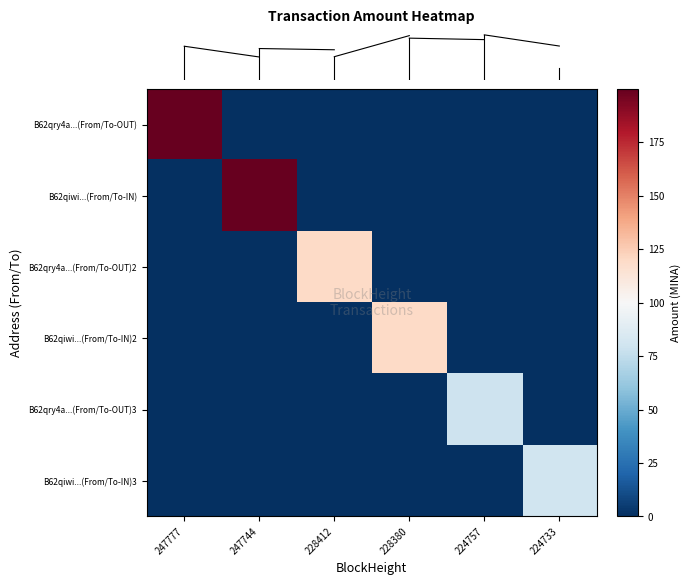

What is the spread (max minus min) of values at 228412?

120.0